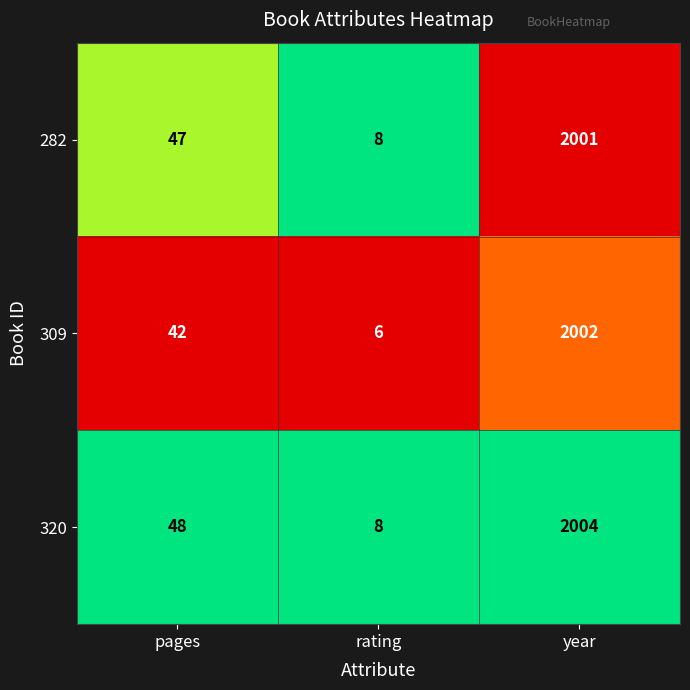

What is the difference between the highest and lowest values at year?

3